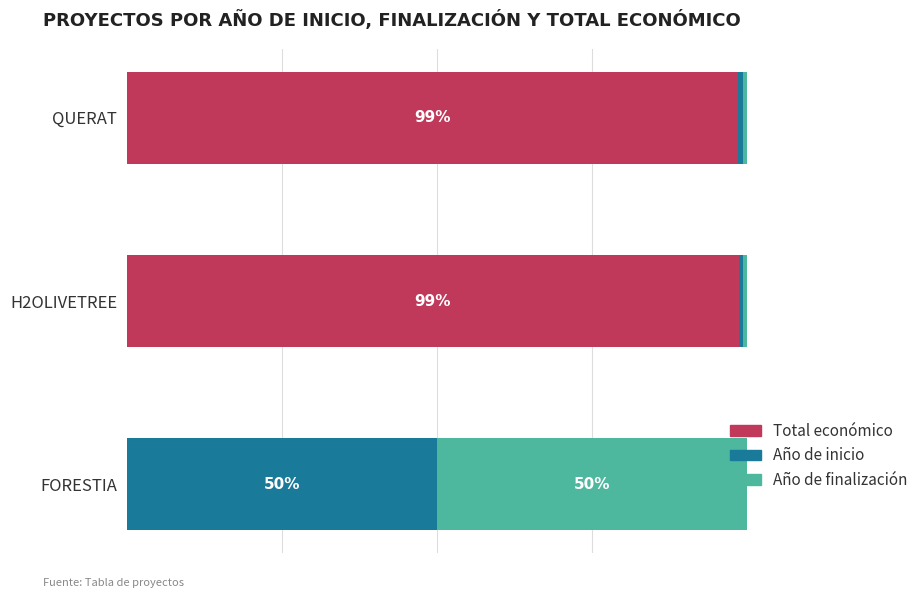

What is the sum of all Total económico values?

197.2